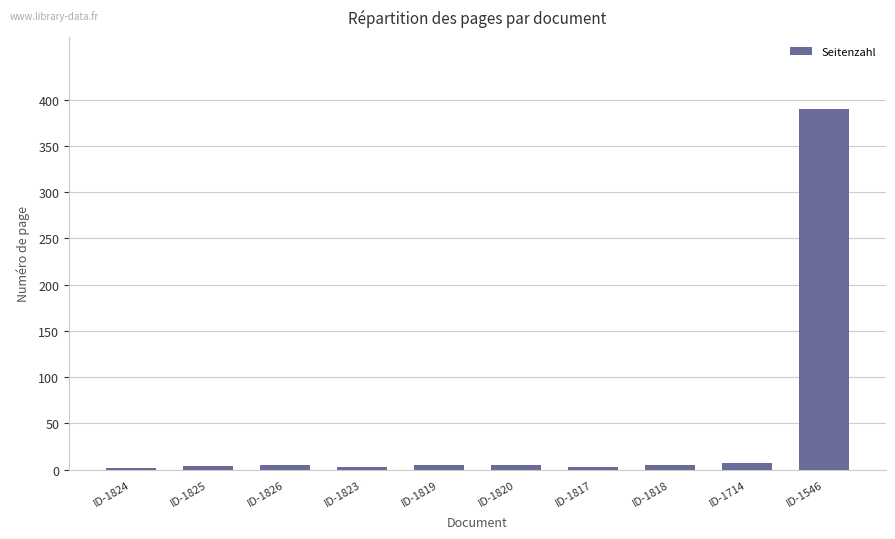

Which category has the highest value across all series?

ID-1546